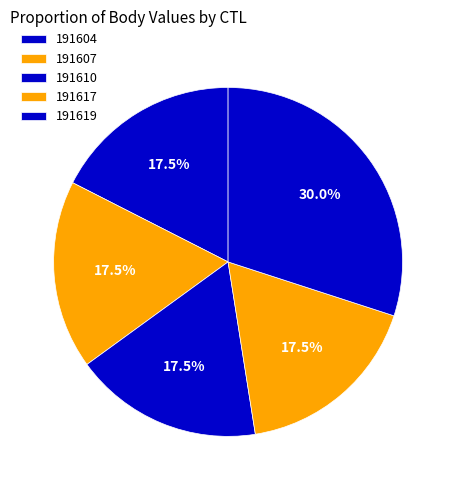

How many slices are in this pie chart?

5